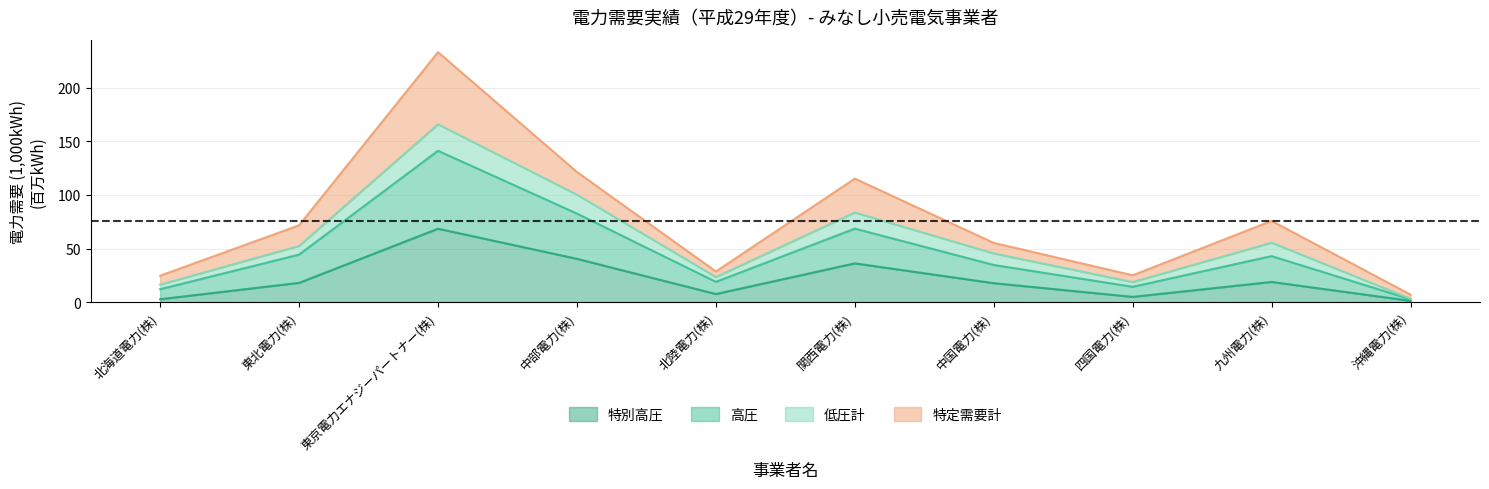

What is the label of the 3rd point from the right?

四国電力(株)